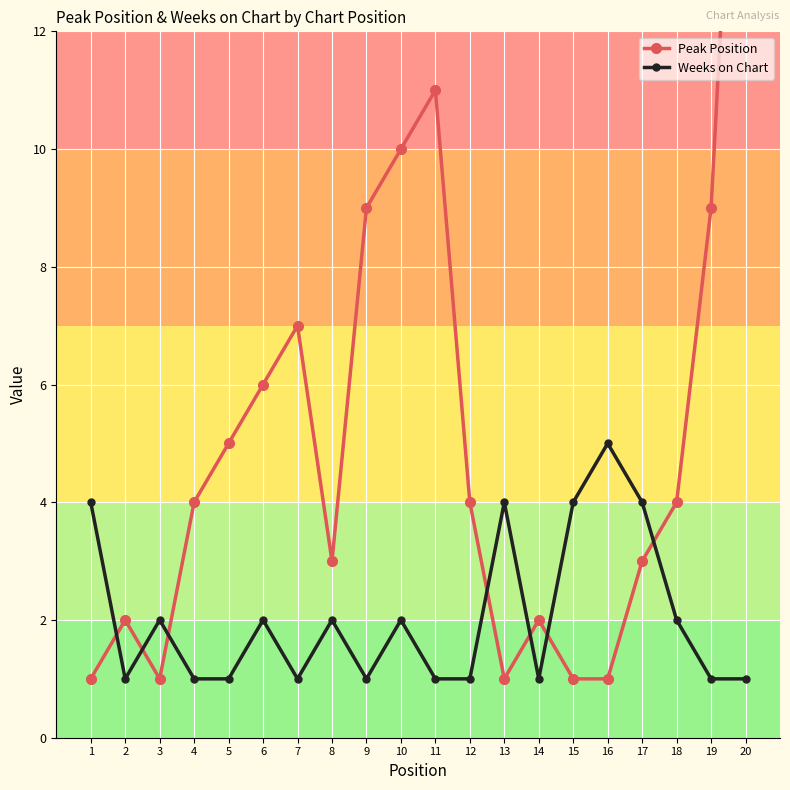

What is the highest value of the Weeks on Chart series?

5